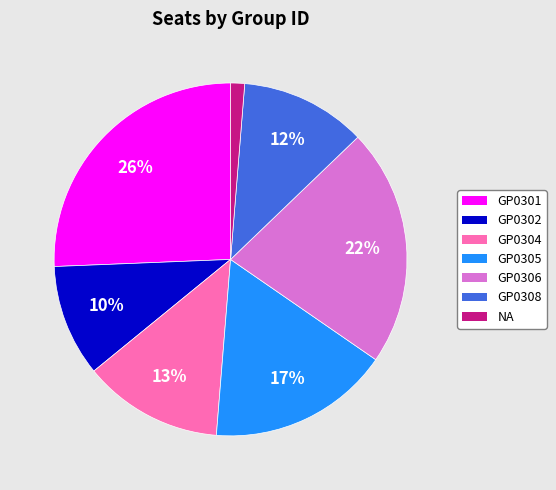

The GP0302 slice represents 10% of the pie. True or false?

True